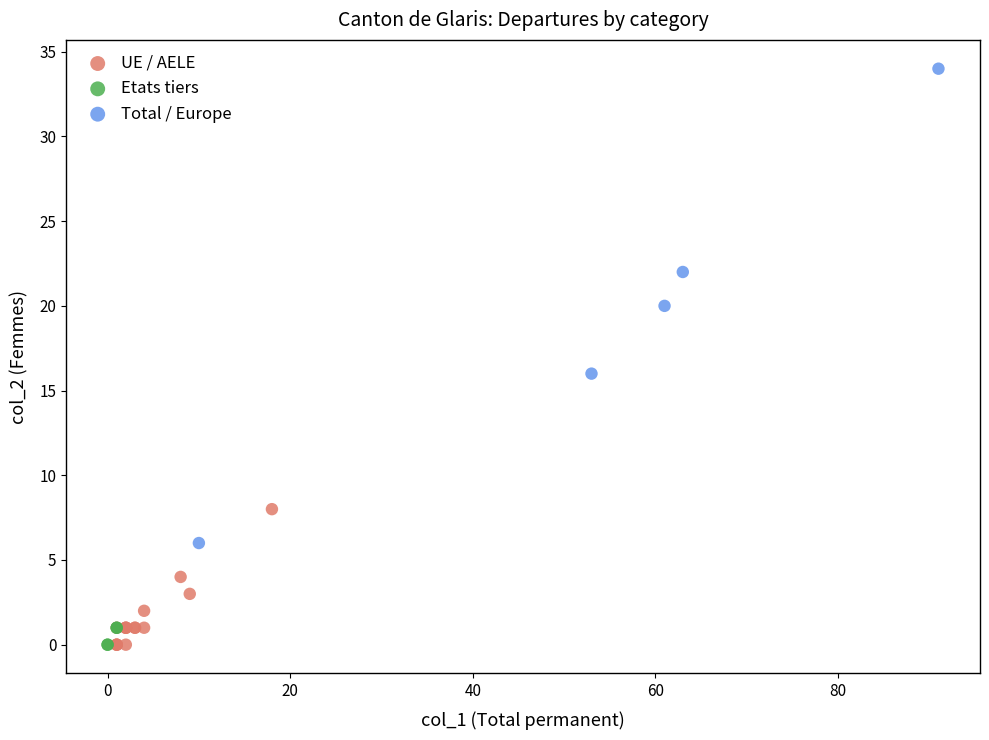

Which series reaches the maximum Y coordinate?

Total / Europe